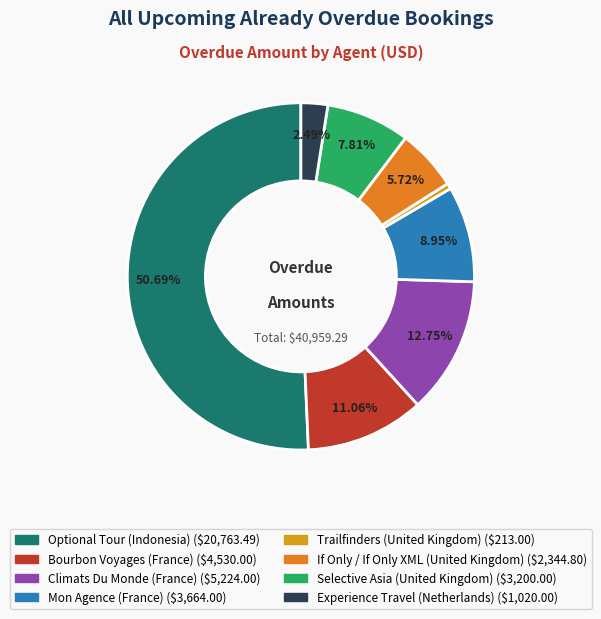

How many segments does this pie chart have?

8